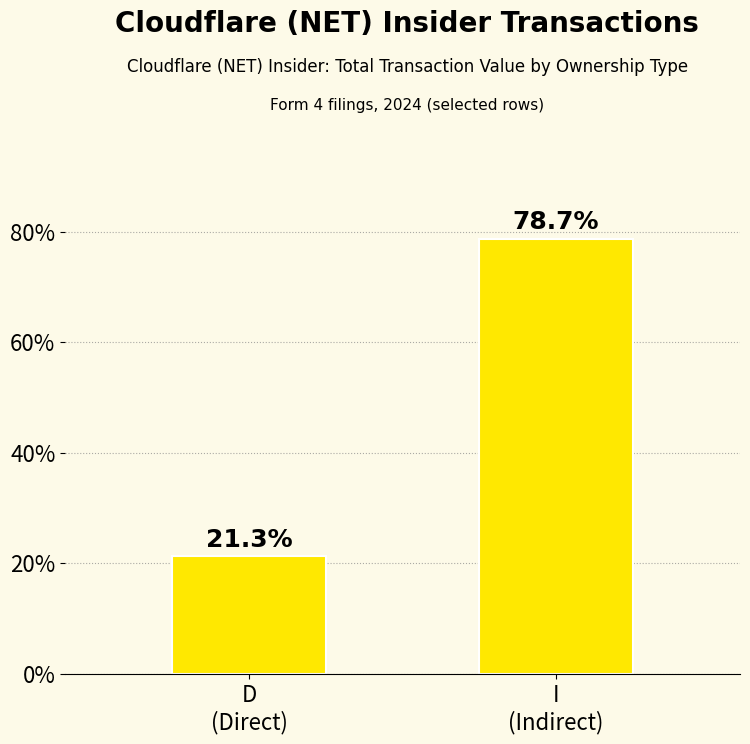

List the labels in order of value, largest first.

I
(Indirect), D
(Direct)